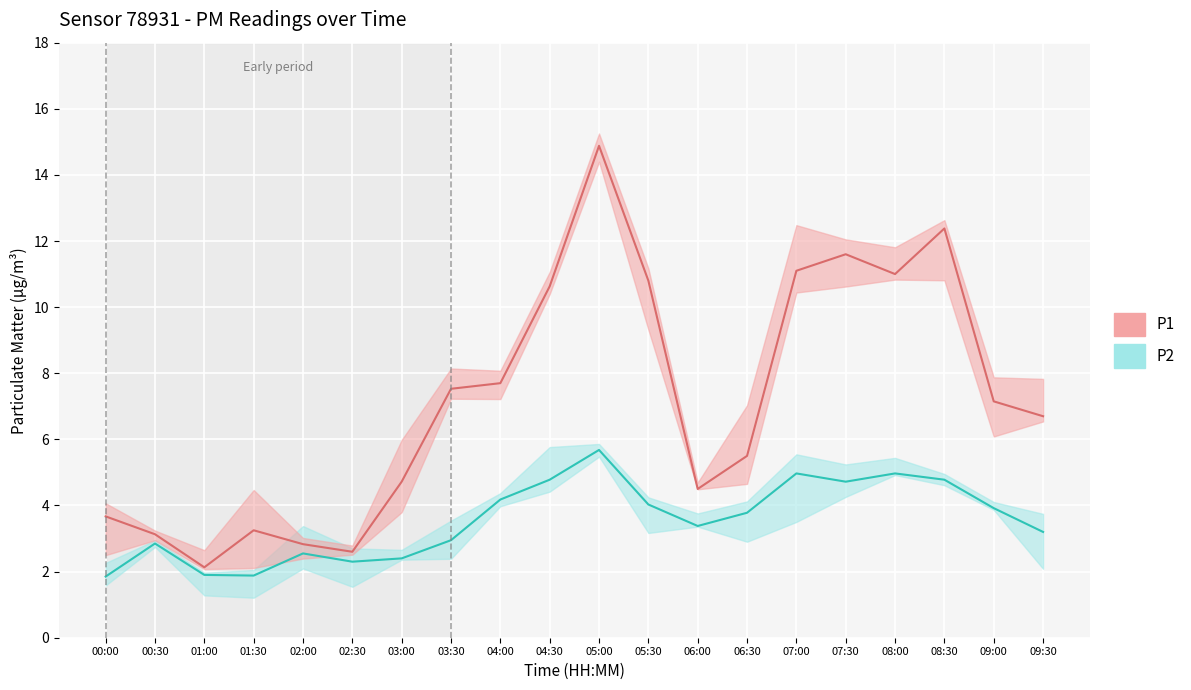

What is the average value of the P1 (line) series?

7.2